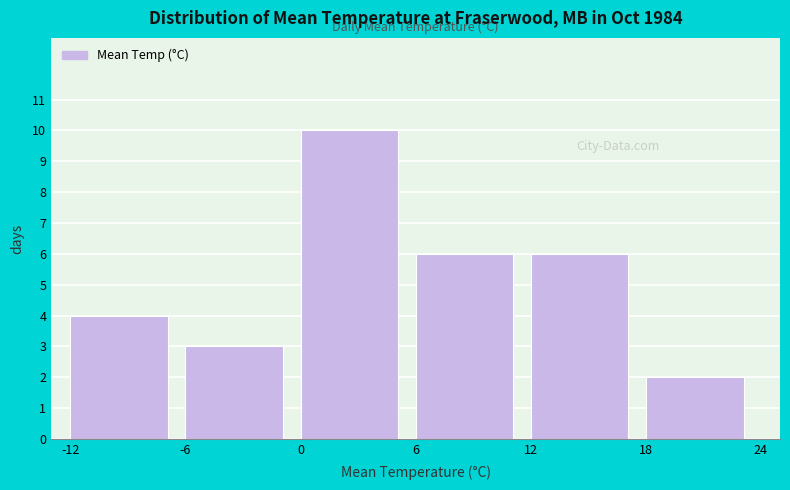

How tall is the bar that spans -12 to -6 on the x-axis? The values are not printed on the chart, so give them approximately, as read against the axis.

4